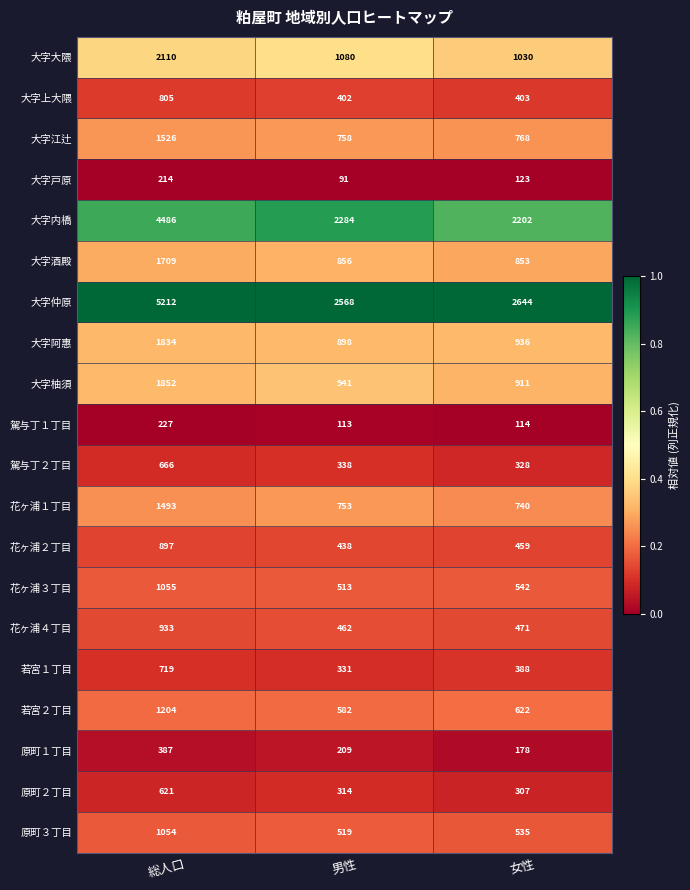

Rank the series by their maximum value, from lowest to highest.

大字戸原, 駕与丁１丁目, 原町１丁目, 原町２丁目, 駕与丁２丁目, 若宮１丁目, 大字上大隈, 花ヶ浦２丁目, 花ヶ浦４丁目, 原町３丁目, 花ヶ浦３丁目, 若宮２丁目, 花ヶ浦１丁目, 大字江辻, 大字酒殿, 大字阿惠, 大字柚須, 大字大隈, 大字内橋, 大字仲原